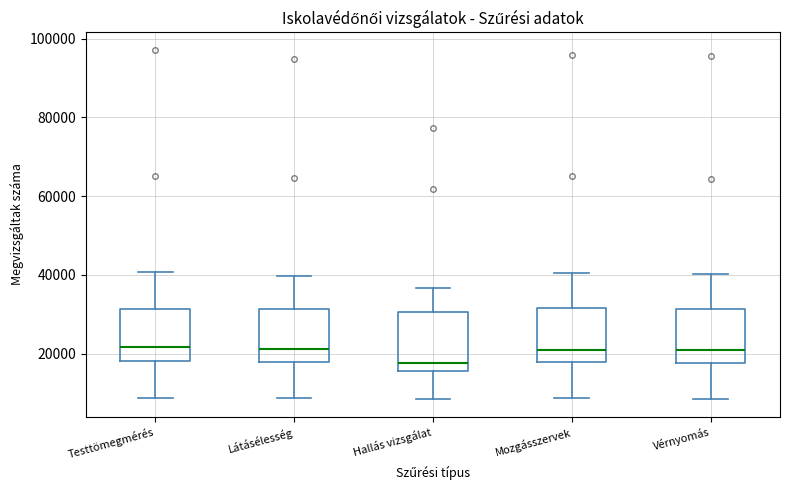

Where does the median line of the box for Hallás vizsgálat sit on the y-axis? The values are not printed on the chart, so give them approximately, as read against the axis.

18000